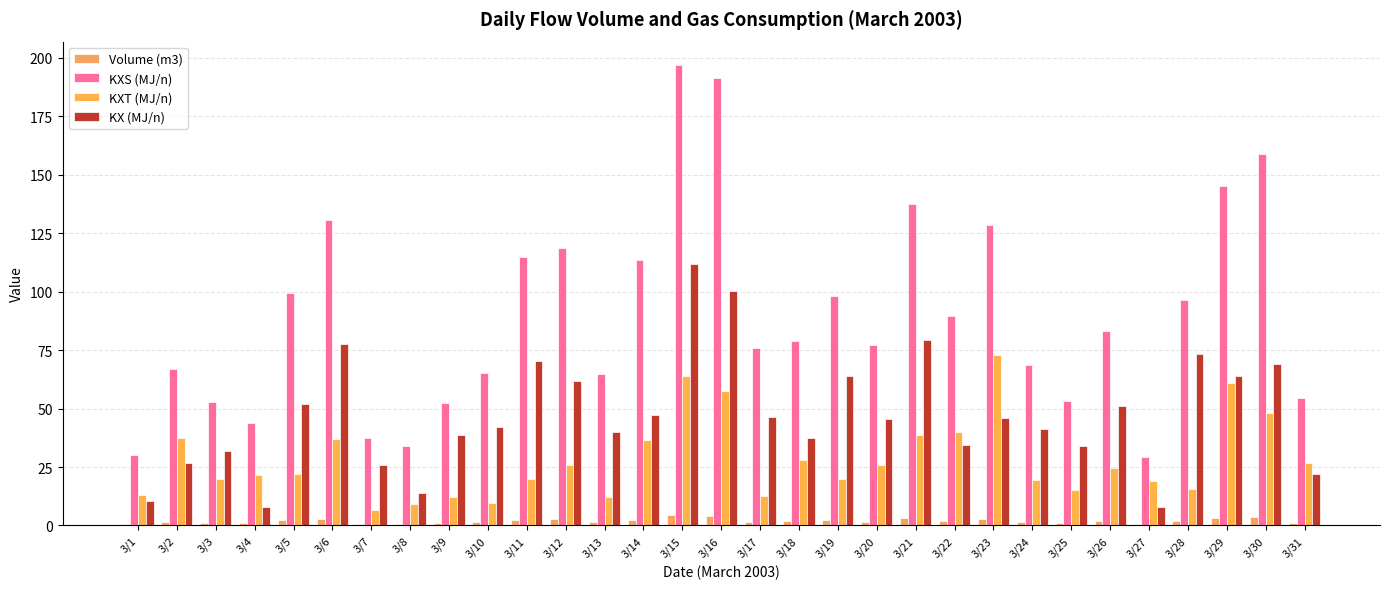

At which category does the chart reach its minimum across all series?

3/27